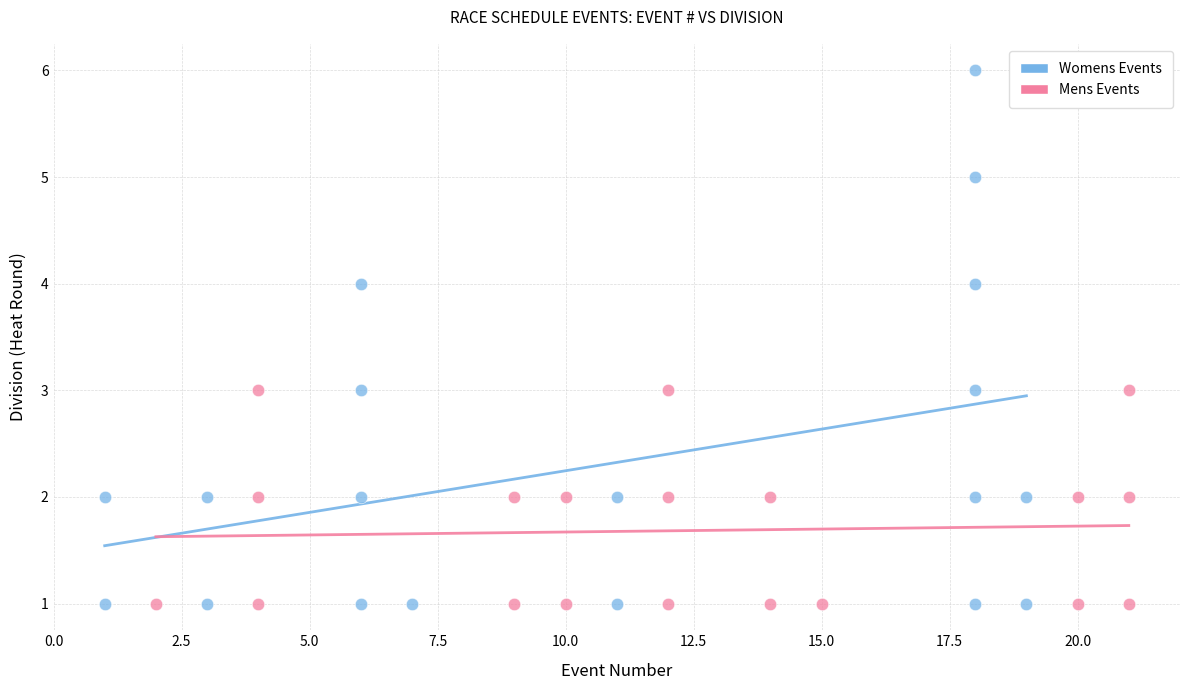

Which series has the largest Y range (max minus min)?

Womens Events